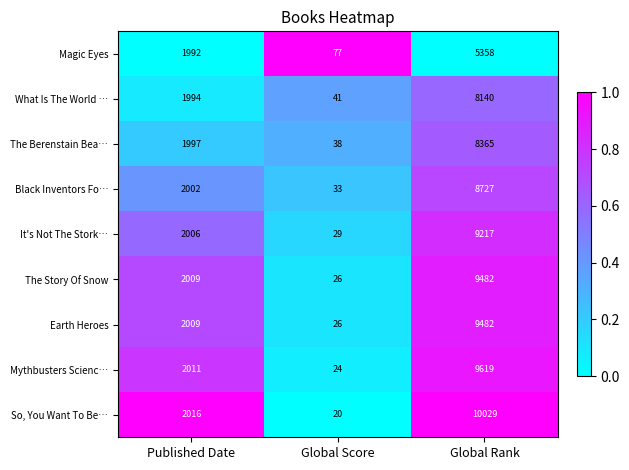

The Black Inventors Fo… series shows 8727 at Global Rank. True or false?

True